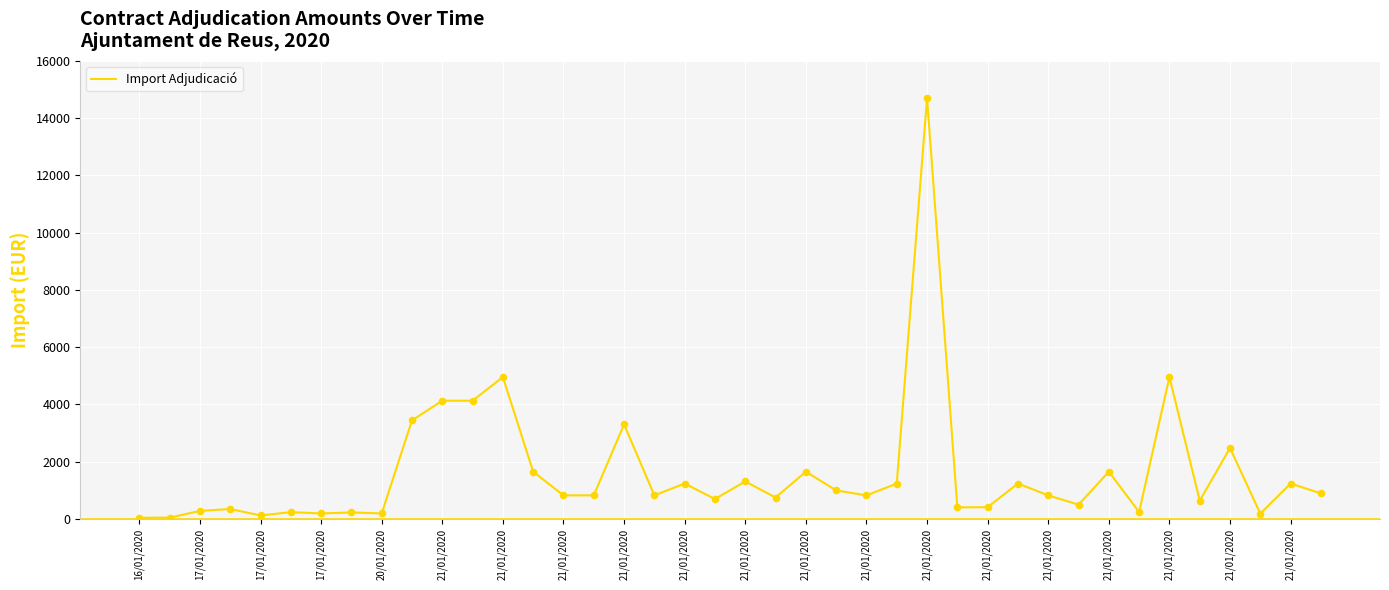

What is the maximum value shown in the chart?

14700.0